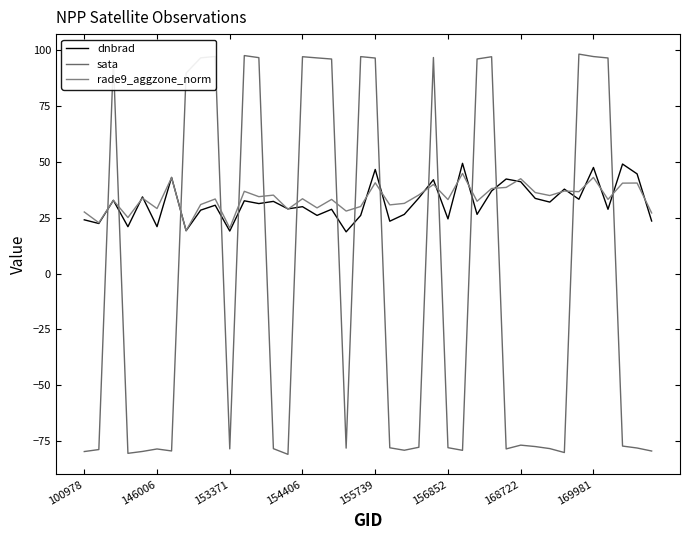

What is the lowest value of the rade9_aggzone_norm series?

19.2